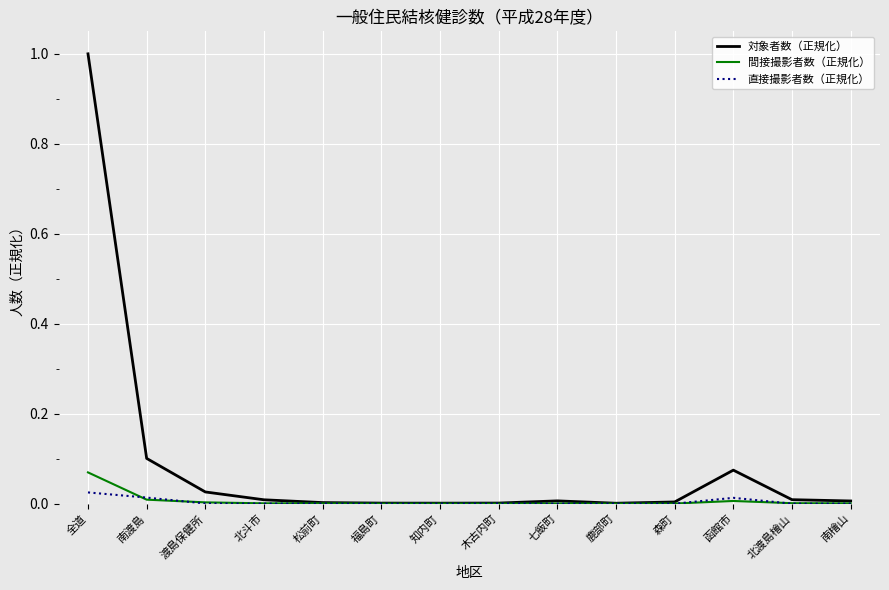

At which category is the sum across all series the highest?

全道